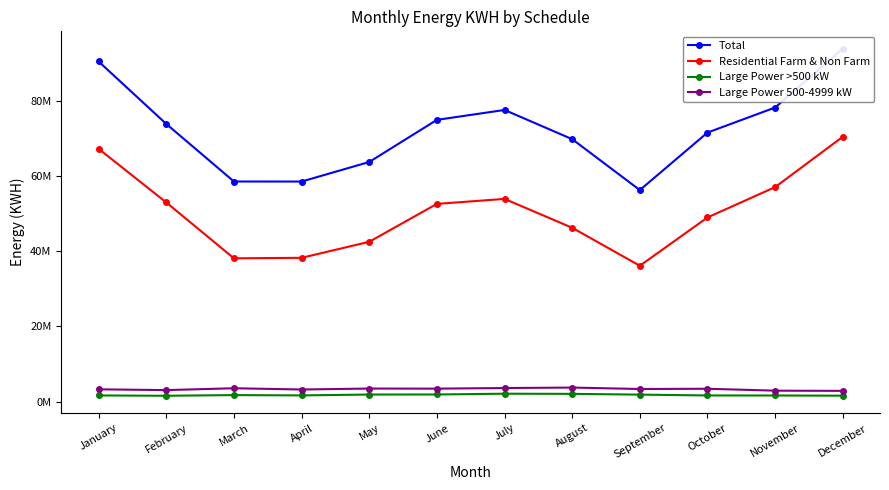

Is it true that Large Power 500-4999 kW equals 819459 at March?

False